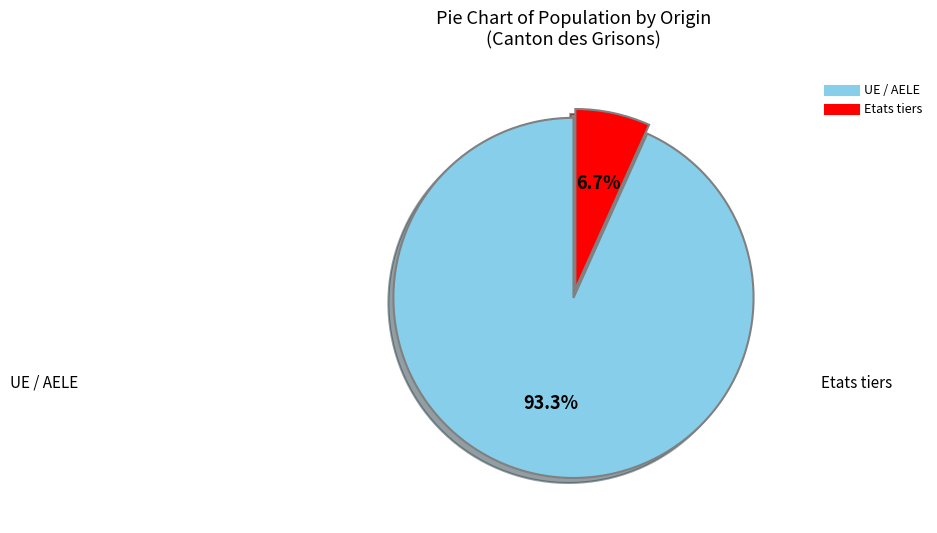

To the nearest percent, what is the average slice percentage?

50%